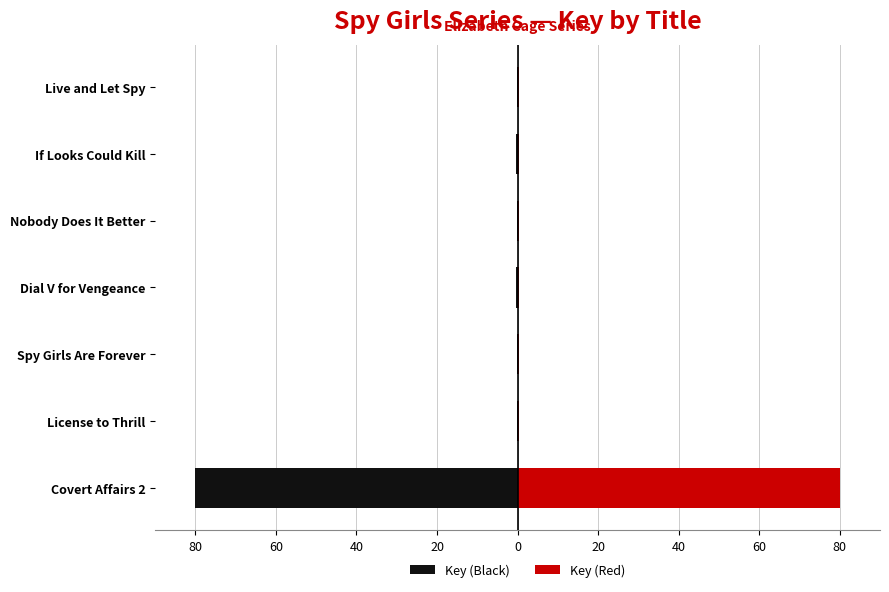

What is the difference between the maximum and minimum values in the Key (Black) series?

79.8